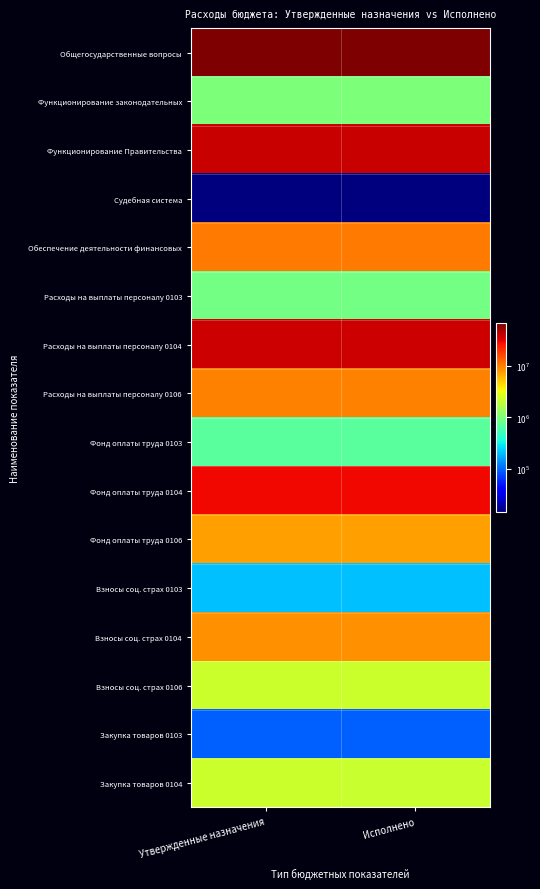

At how many categories does at least one series exceed 53370630?

2